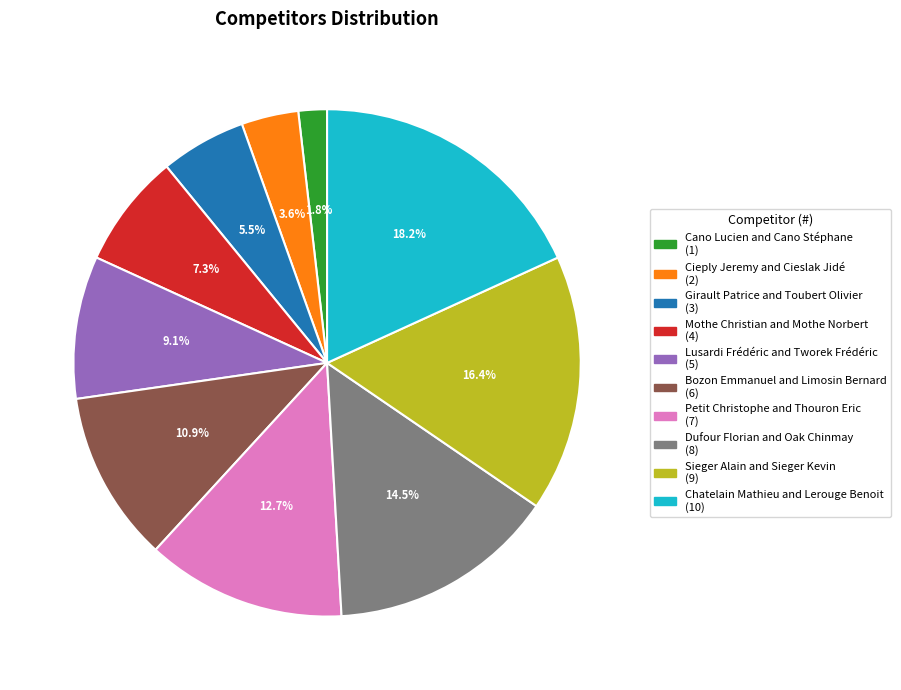

What is the largest slice in the pie chart?

Chatelain Mathieu and Lerouge Benoit